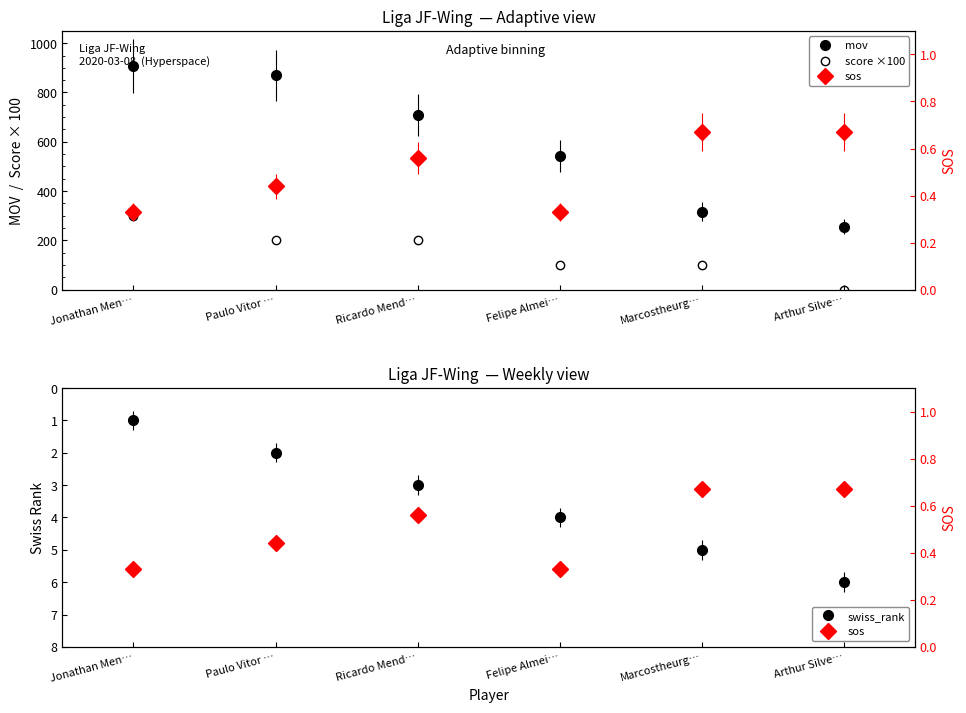

How many series are shown in this chart?

4